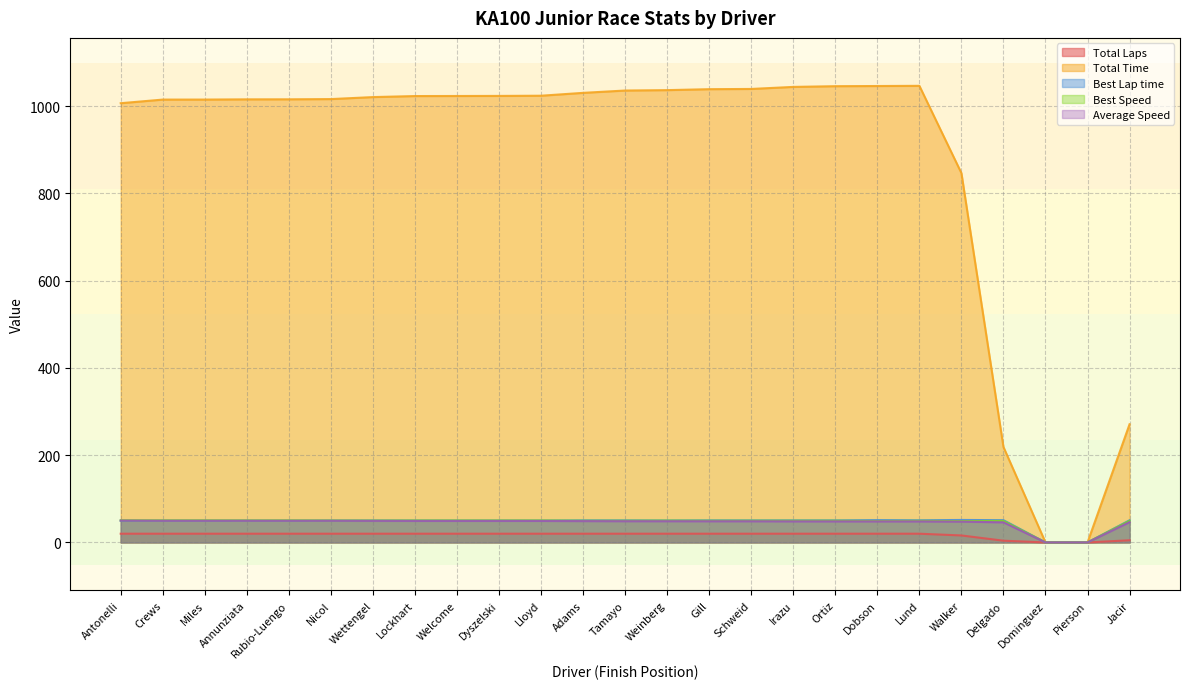

Reading left to right, transcribe all the data shown in this chart.

Total Laps: Antonelli=20.0	Crews=20.0	Miles=20.0	Annunziata=20.0	Rubio-Luengo=20.0	Nicol=20.0	Wettengel=20.0	Lockhart=20.0	Welcome=20.0	Dyszelski=20.0	Lloyd=20.0	Adams=20.0	Tamayo=20.0	Weinberg=20.0	Gill=20.0	Schweid=20.0	Irazu=20.0	Ortiz=20.0	Dobson=20.0	Lund=20.0	Walker=16.0	Delgado=4.0	Dominguez=0.0	Pierson=0.0	Jacir=5.0
Total Time: Antonelli=1006.6	Crews=1014.9	Miles=1015.0	Annunziata=1015.5	Rubio-Luengo=1015.6	Nicol=1016.1	Wettengel=1020.7	Lockhart=1023.0	Welcome=1023.2	Dyszelski=1023.4	Lloyd=1023.8	Adams=1030.3	Tamayo=1035.7	Weinberg=1036.6	Gill=1038.8	Schweid=1039.3	Irazu=1044.0	Ortiz=1045.6	Dobson=1046.0	Lund=1046.4	Walker=846.4	Delgado=218.8	Dominguez=0.0	Pierson=0.0	Jacir=270.9
Best Lap time: Antonelli=49.6	Crews=49.9	Miles=49.8	Annunziata=50.0	Rubio-Luengo=49.9	Nicol=50.2	Wettengel=50.3	Lockhart=50.1	Welcome=50.1	Dyszelski=50.1	Lloyd=50.1	Adams=50.6	Tamayo=50.6	Weinberg=50.3	Gill=50.6	Schweid=50.6	Irazu=50.6	Ortiz=50.6	Dobson=51.2	Lund=50.8	Walker=51.5	Delgado=51.1	Dominguez=0.0	Pierson=0.0	Jacir=50.8
Best Speed: Antonelli=50.8	Crews=50.5	Miles=50.6	Annunziata=50.4	Rubio-Luengo=50.5	Nicol=50.2	Wettengel=50.1	Lockhart=50.3	Welcome=50.3	Dyszelski=50.3	Lloyd=50.3	Adams=49.8	Tamayo=49.8	Weinberg=50.1	Gill=49.8	Schweid=49.9	Irazu=49.8	Ortiz=49.8	Dobson=49.2	Lund=49.6	Walker=48.9	Delgado=49.4	Dominguez=0.0	Pierson=0.0	Jacir=49.6
Average Speed: Antonelli=50.1	Crews=49.7	Miles=49.7	Annunziata=49.6	Rubio-Luengo=49.6	Nicol=49.6	Wettengel=49.4	Lockhart=49.3	Welcome=49.3	Dyszelski=49.2	Lloyd=49.2	Adams=48.9	Tamayo=48.7	Weinberg=48.6	Gill=48.5	Schweid=48.5	Irazu=48.3	Ortiz=48.2	Dobson=48.2	Lund=48.2	Walker=47.6	Delgado=46.1	Dominguez=0.0	Pierson=0.0	Jacir=46.5